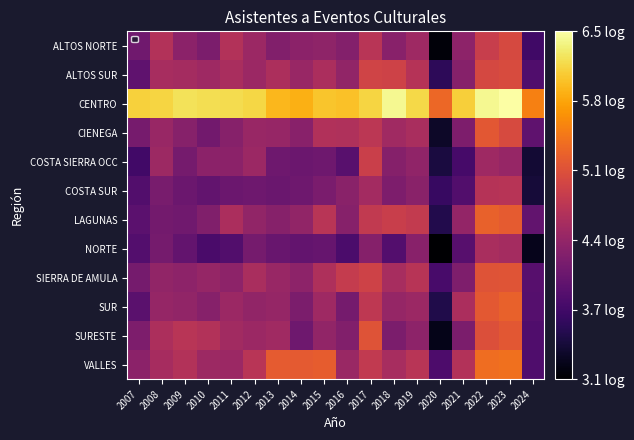

At 2017, list the series in order from smallest to largest.

NORTE, COSTA SUR, ALTOS NORTE, CIENEGA, SUR, LAGUNAS, VALLES, COSTA SIERRA OCC, SIERRA DE AMULA, ALTOS SUR, SURESTE, CENTRO